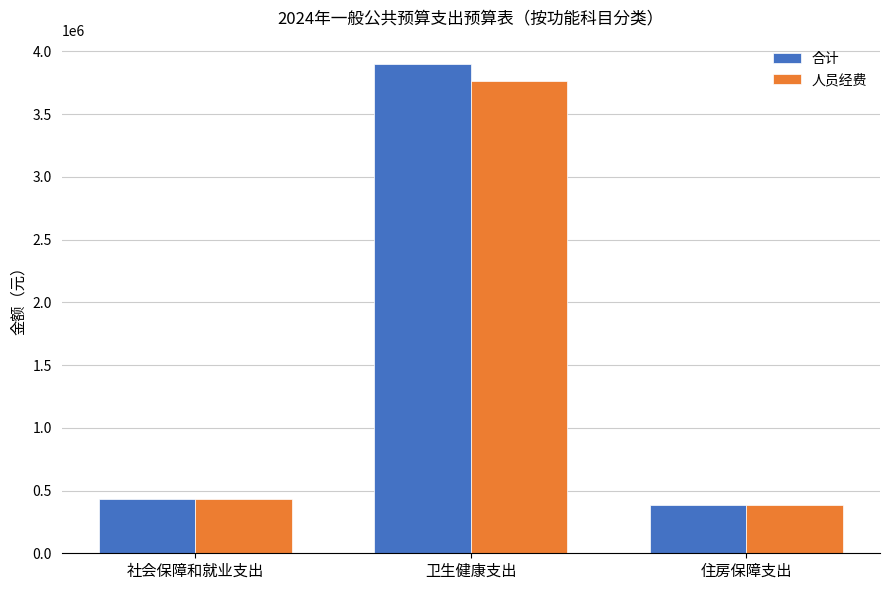

What is the minimum value shown in the chart?

383397.1